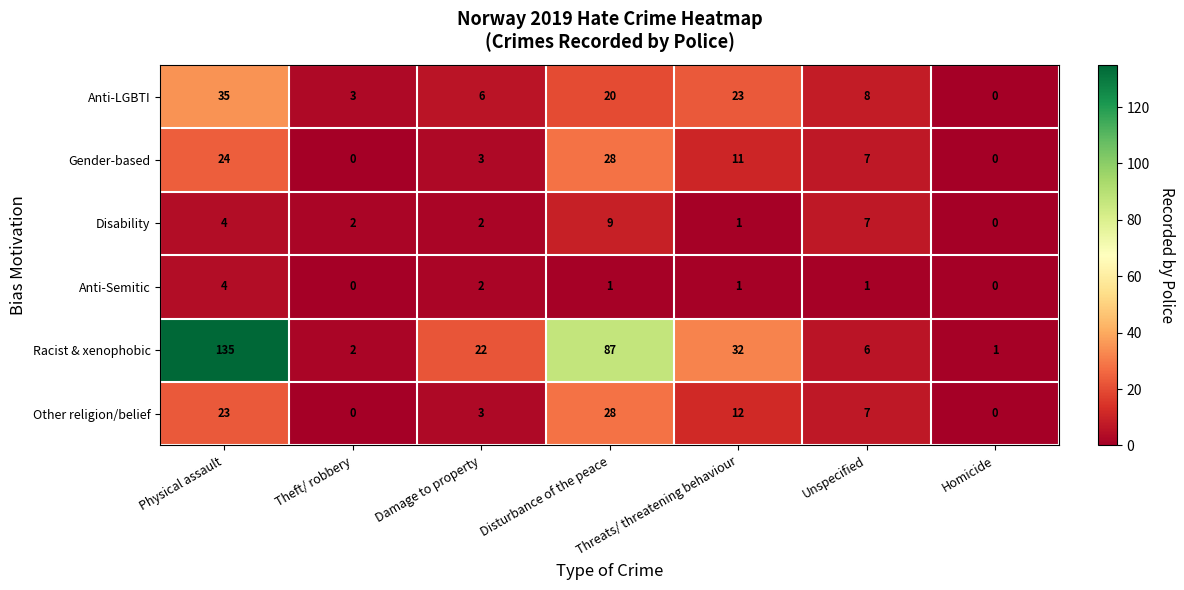

The value of Disability at Unspecified is 11. True or false?

False